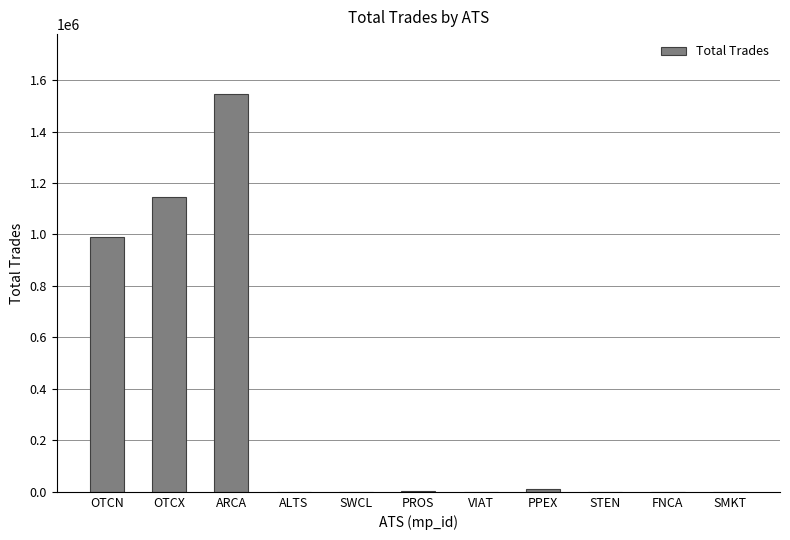

Count the number of data series in this chart.

1